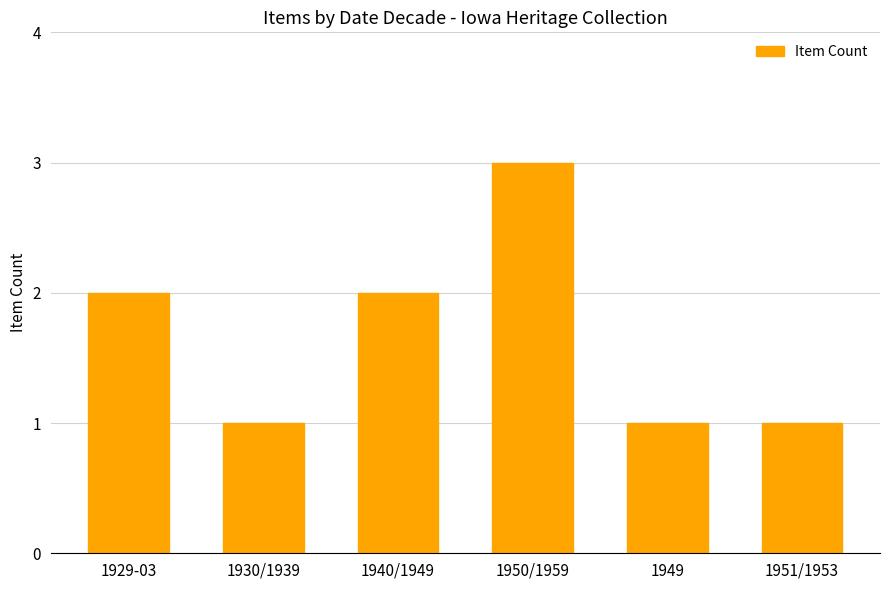

Are the bars horizontal?

No